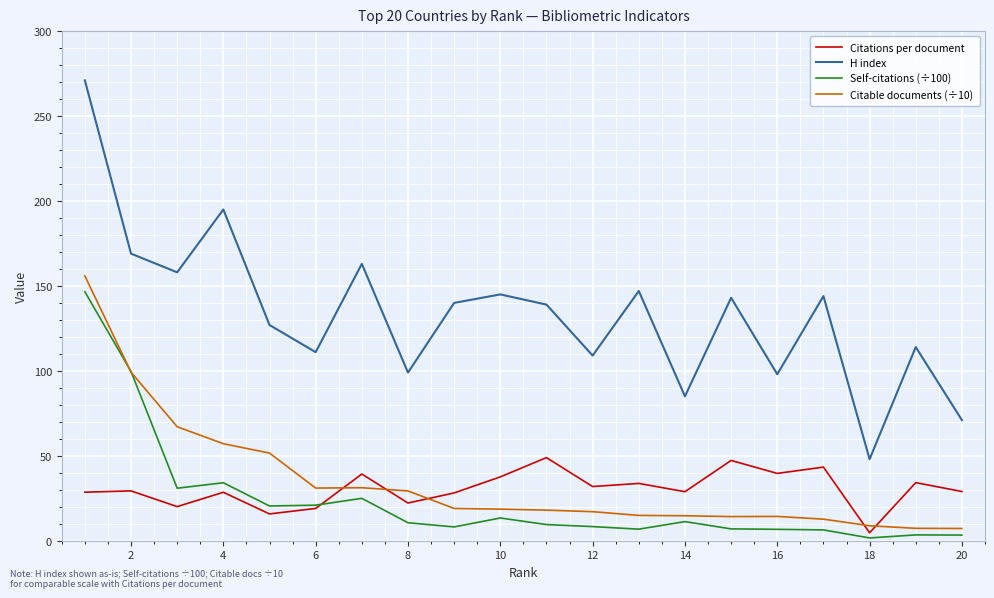

Which series has the largest range (max minus min)?

H index